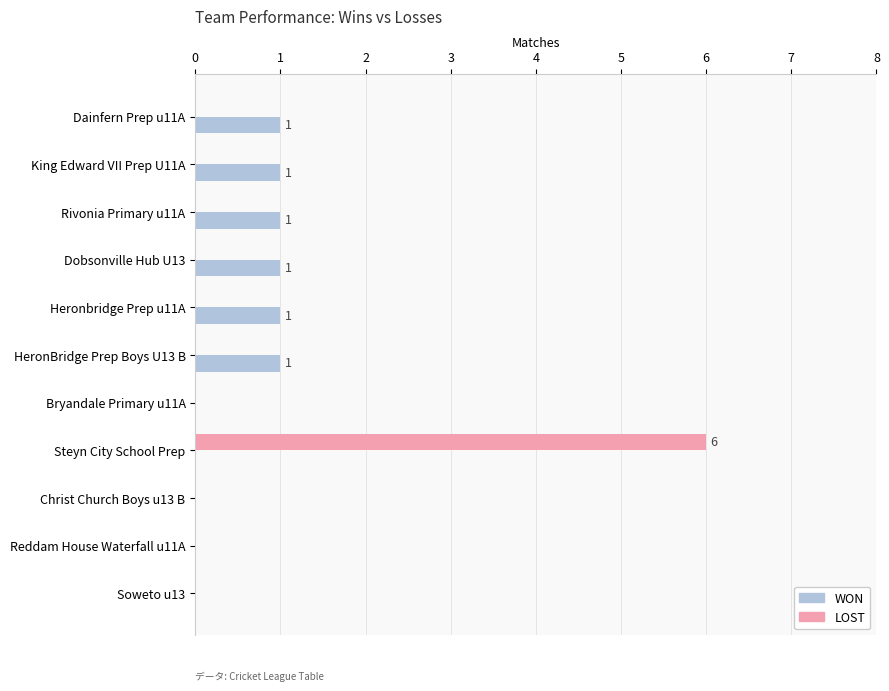

At which category is the sum across all series the highest?

Steyn City School Prep